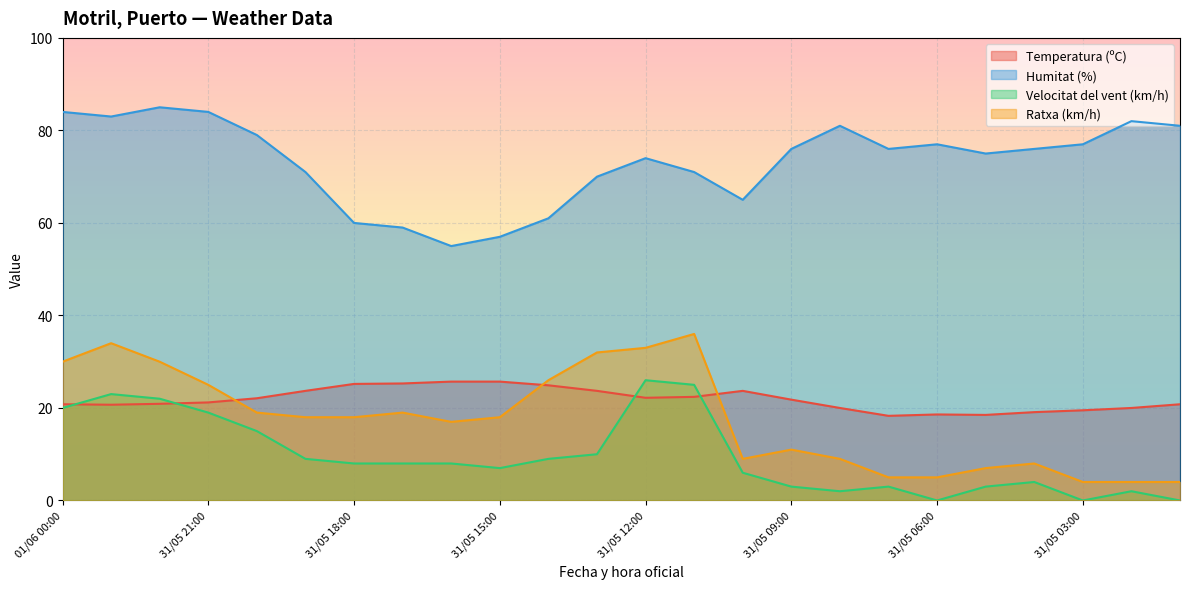

What is the maximum value shown in the chart?

85.0